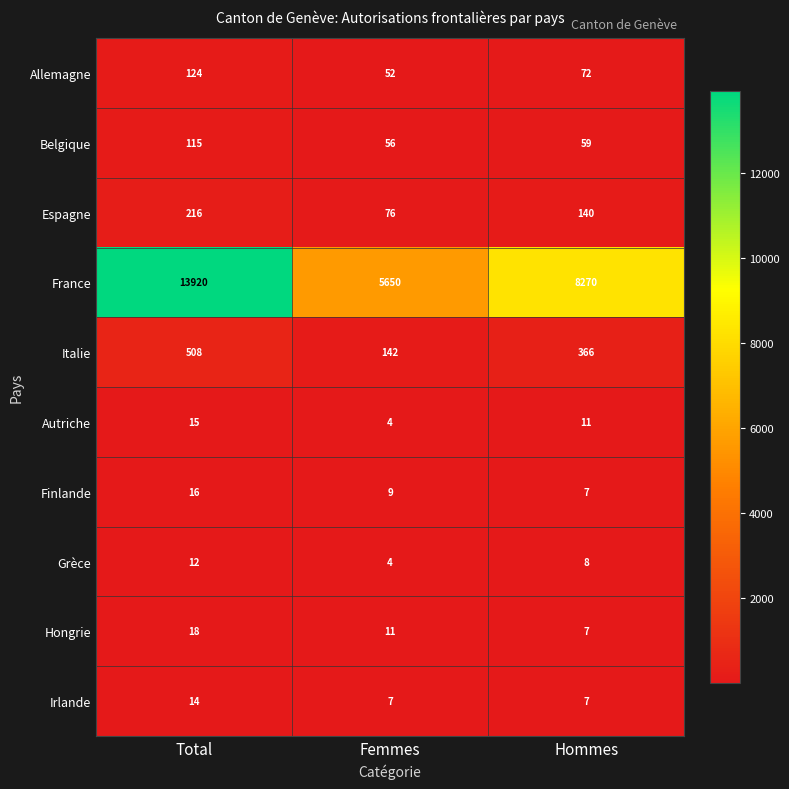

How many Italie values are between 142 and 508?

3